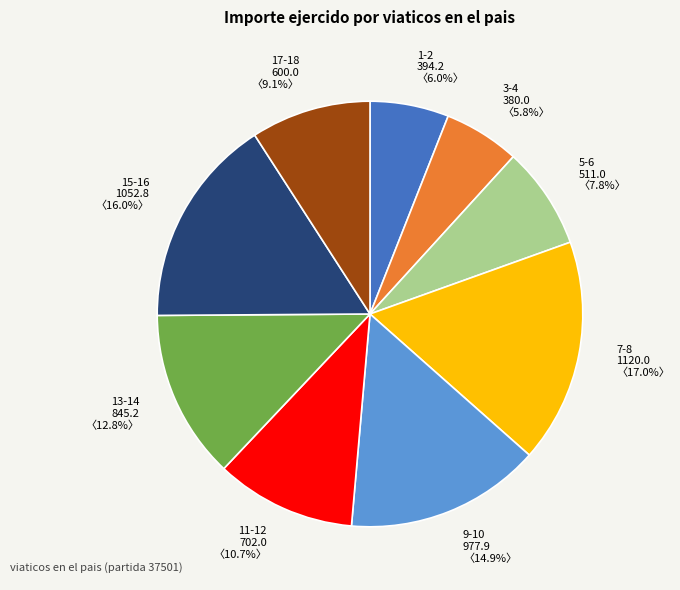

What is the largest slice in the pie chart?

7-8 1120.0 〈17.0%〉